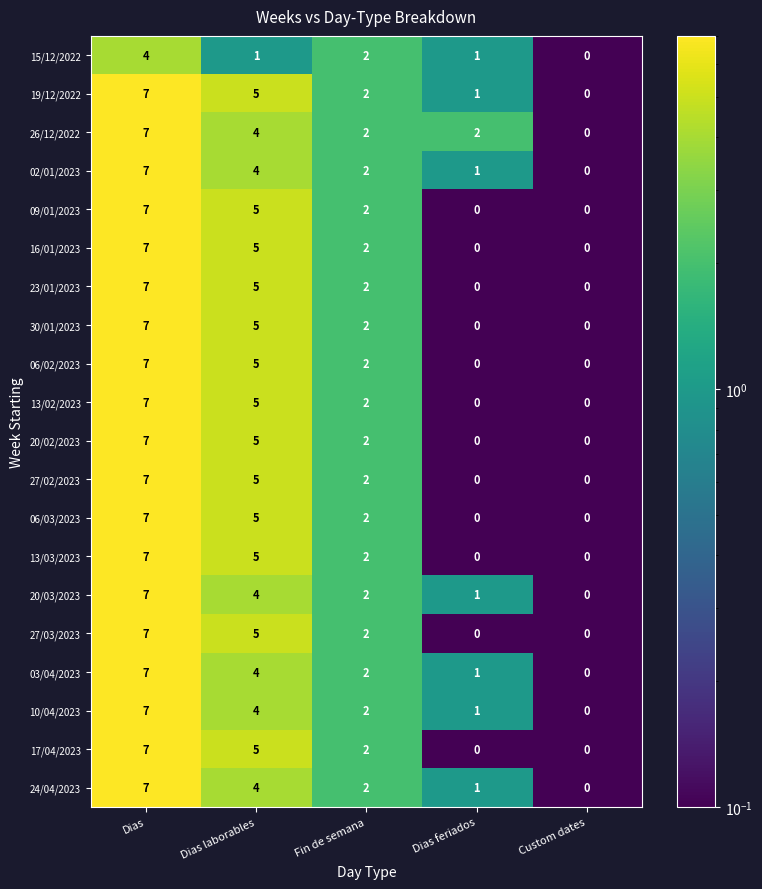

How many 27/02/2023 values are between 0 and 5?

4